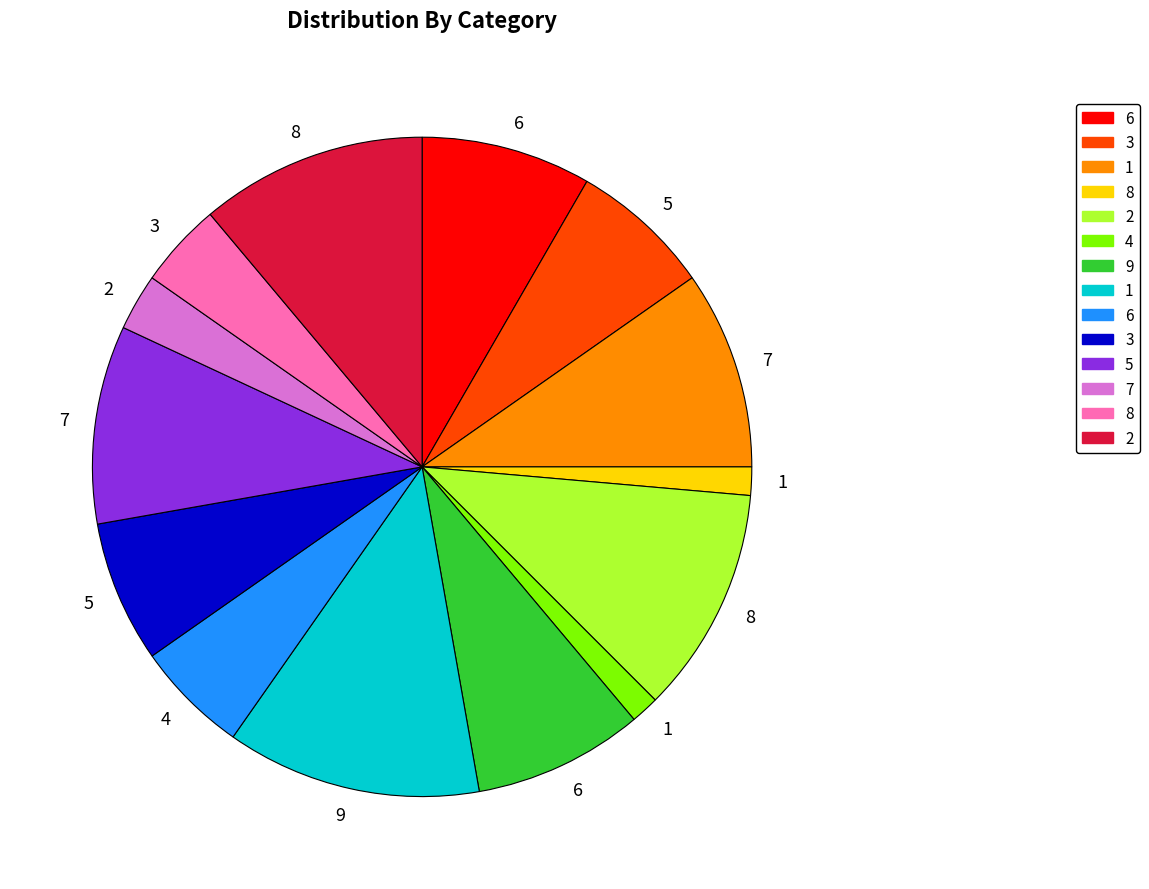

Does any single category account for the majority?

No